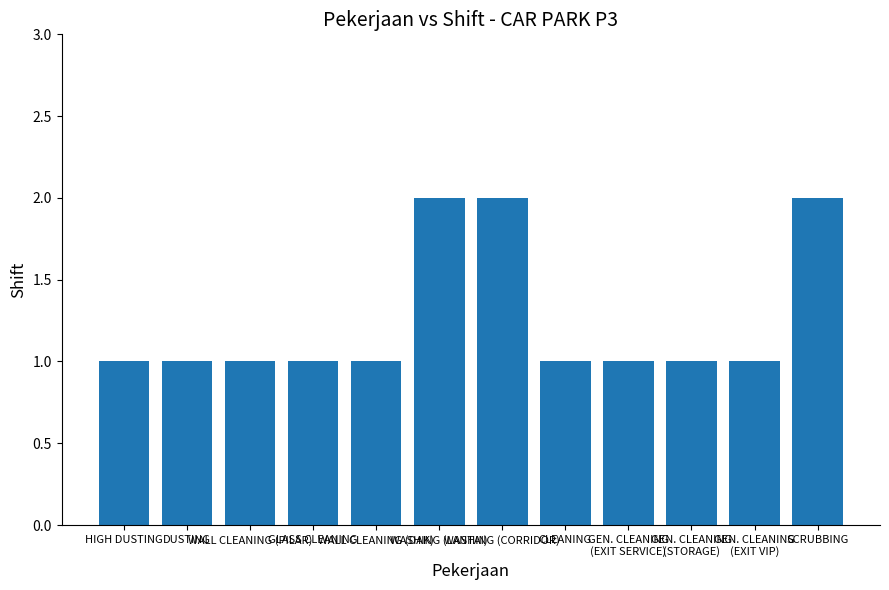

What is the sum of all values?

15